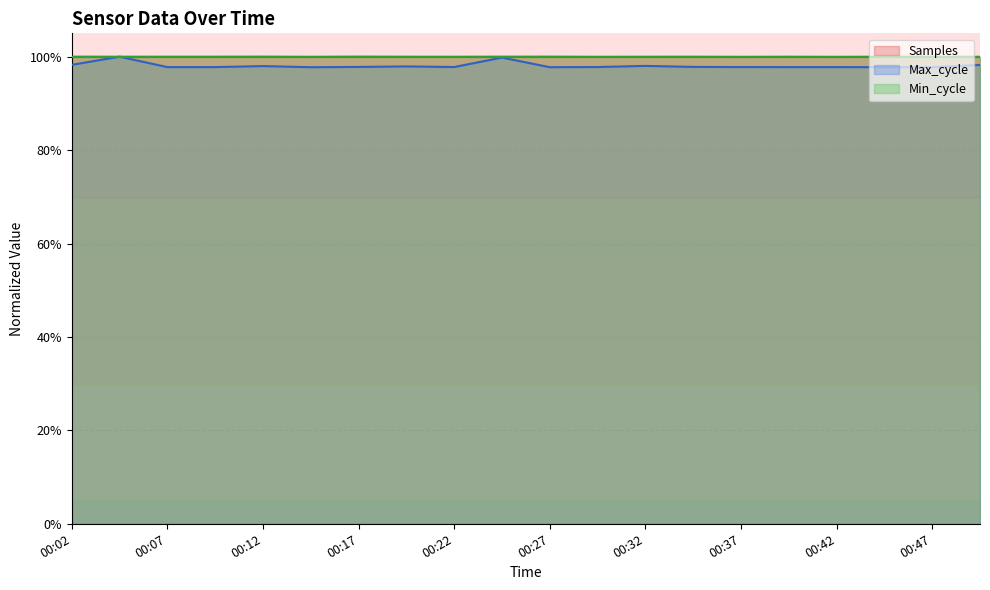

Where is the first local maximum for Samples?

00:07